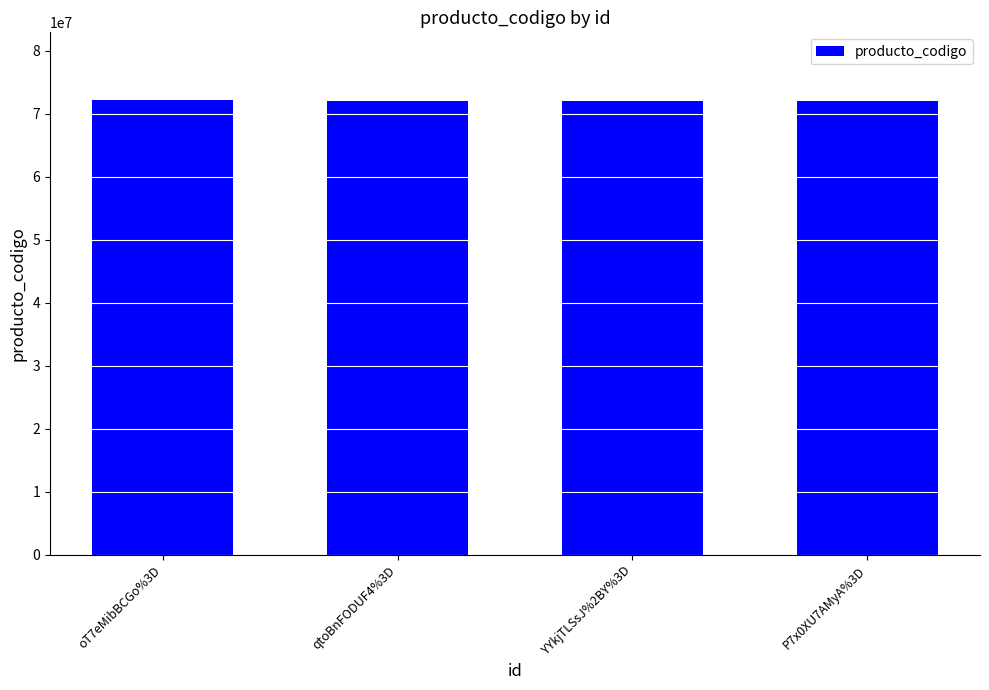

What is the value of the 2nd bar from the left?

72102304